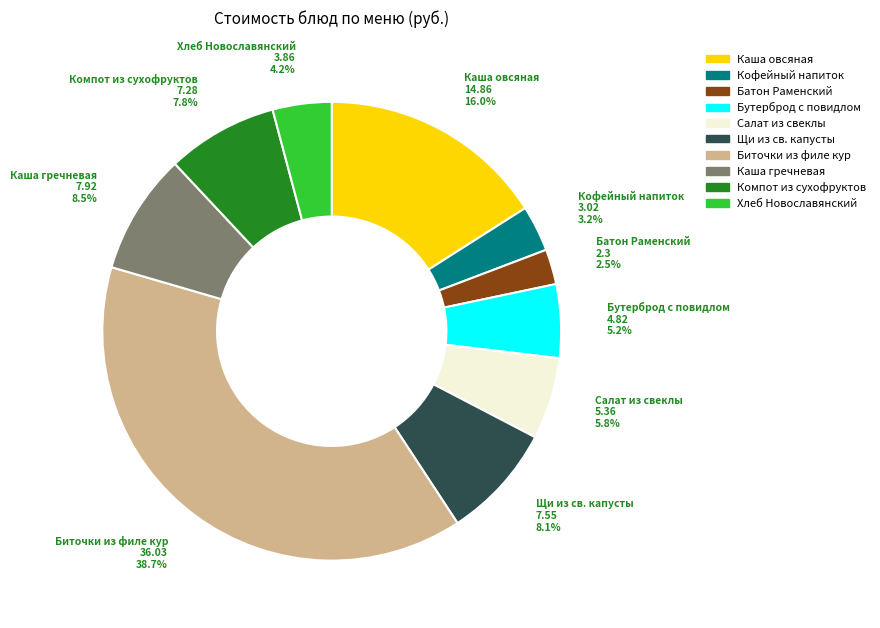

How many segments does this pie chart have?

10